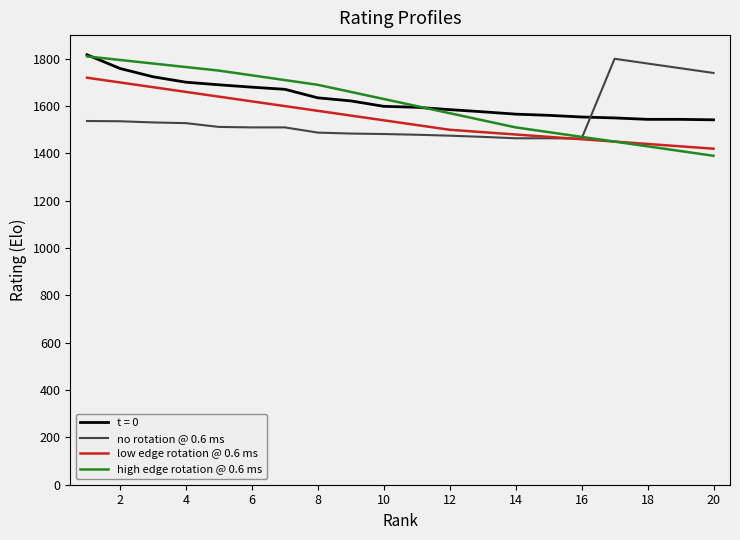

Which series has the largest total across all categories?

t = 0